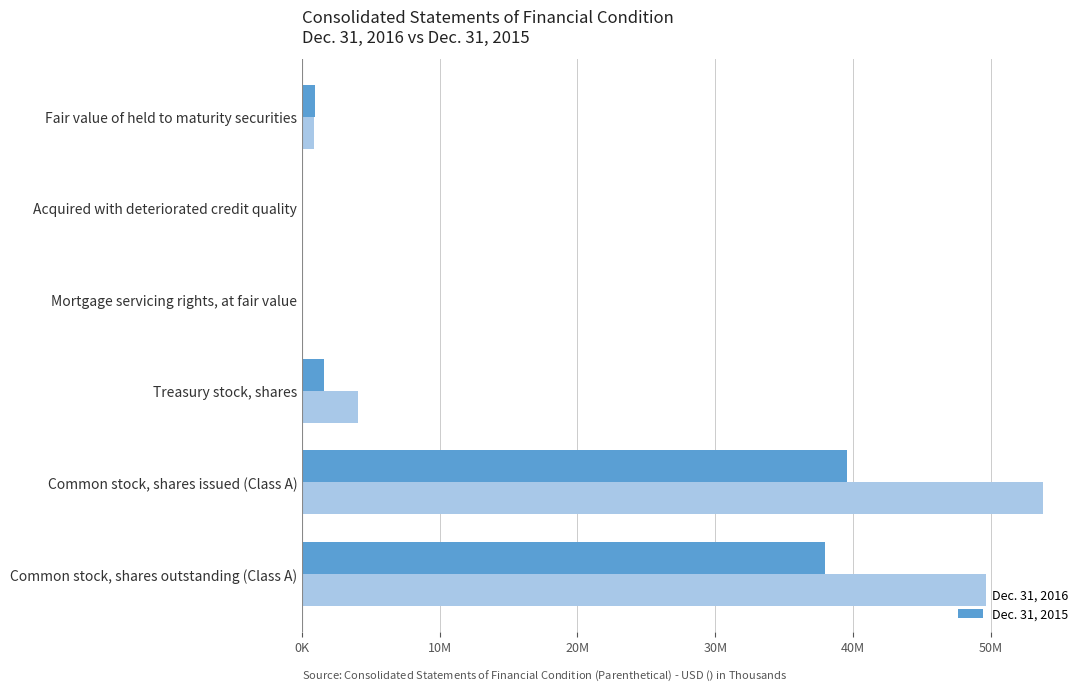

At which label is Dec. 31, 2015 closest to 19818411?

Common stock, shares outstanding (Class A)